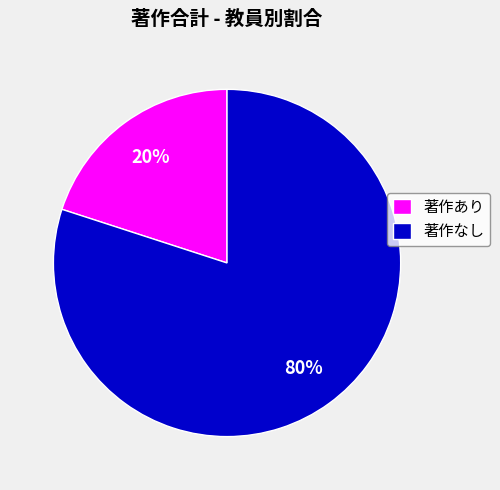

Is there a majority slice in this chart?

Yes